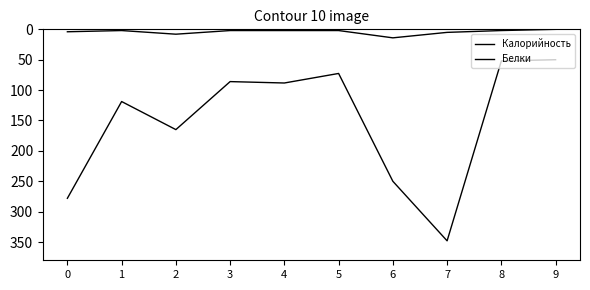

True or false: Калорийность and Белки intersect in this chart.

False